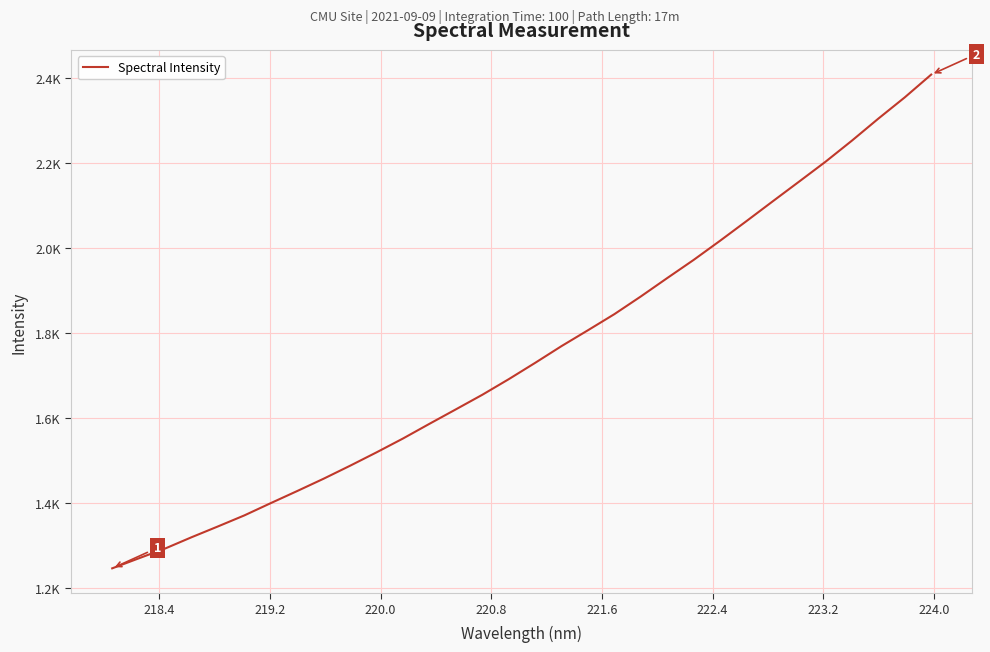

What is the difference between the maximum and minimum values?

1161.2